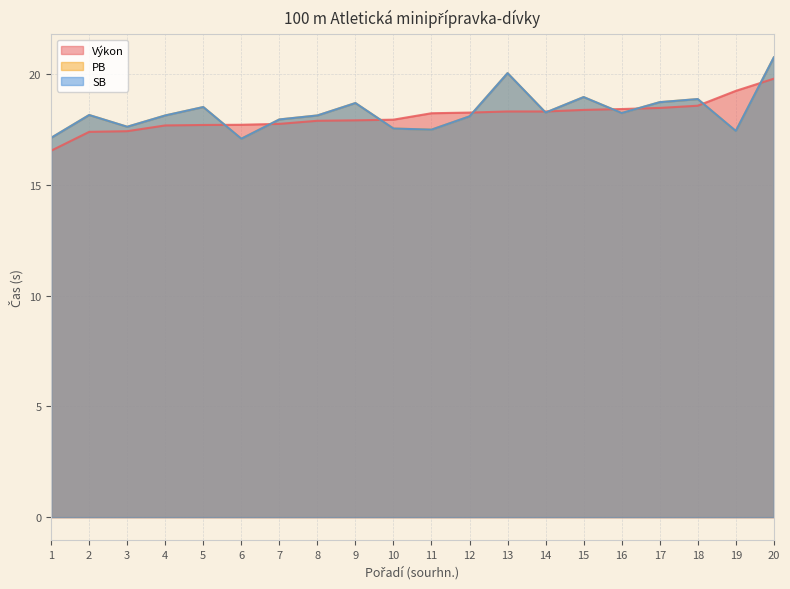

How many data points does each series have?

20